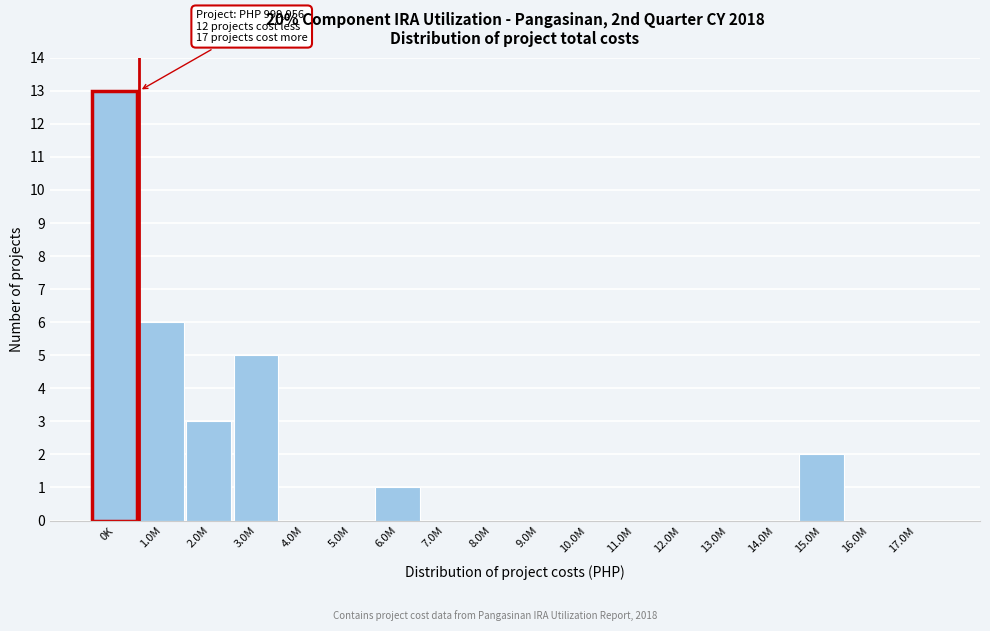

Reading left to right, extract all data points from this chart.

0K=13	1.0M=6	2.0M=3	3.0M=5	4.0M=0	5.0M=0	6.0M=1	7.0M=0	8.0M=0	9.0M=0	10.0M=0	11.0M=0	12.0M=0	13.0M=0	14.0M=0	15.0M=2	16.0M=0	17.0M=0